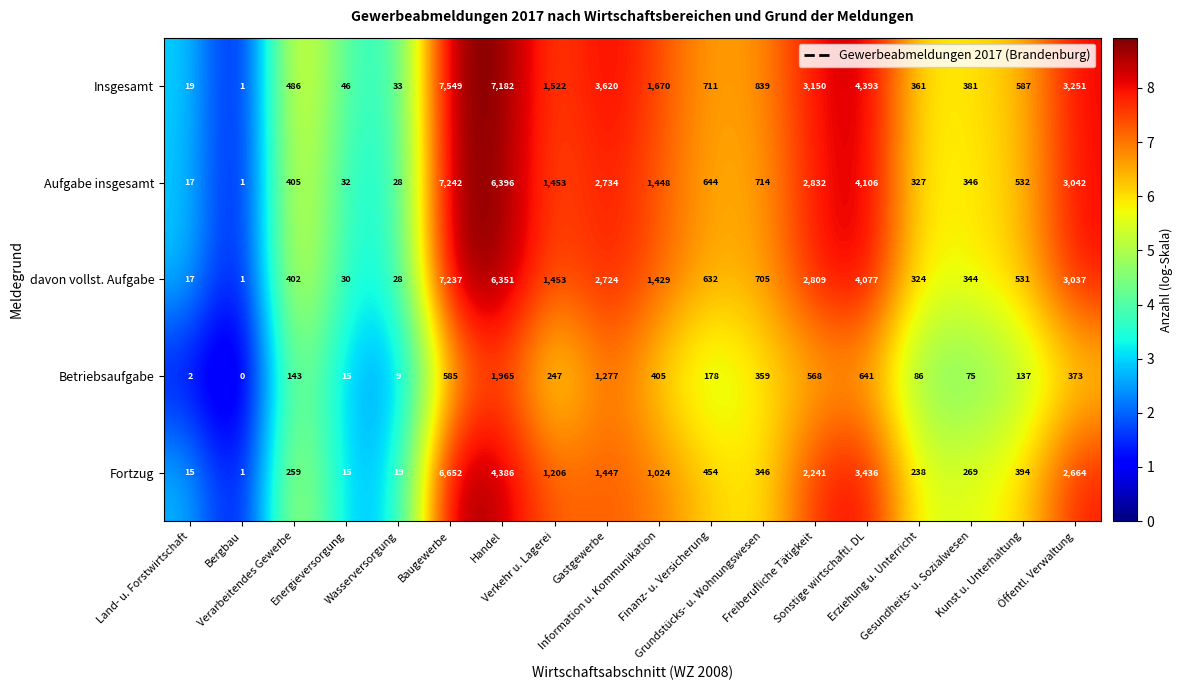

List the series in order of their peak value, highest first.

Insgesamt, Aufgabe insgesamt, davon vollst. Aufgabe, Fortzug, Betriebsaufgabe